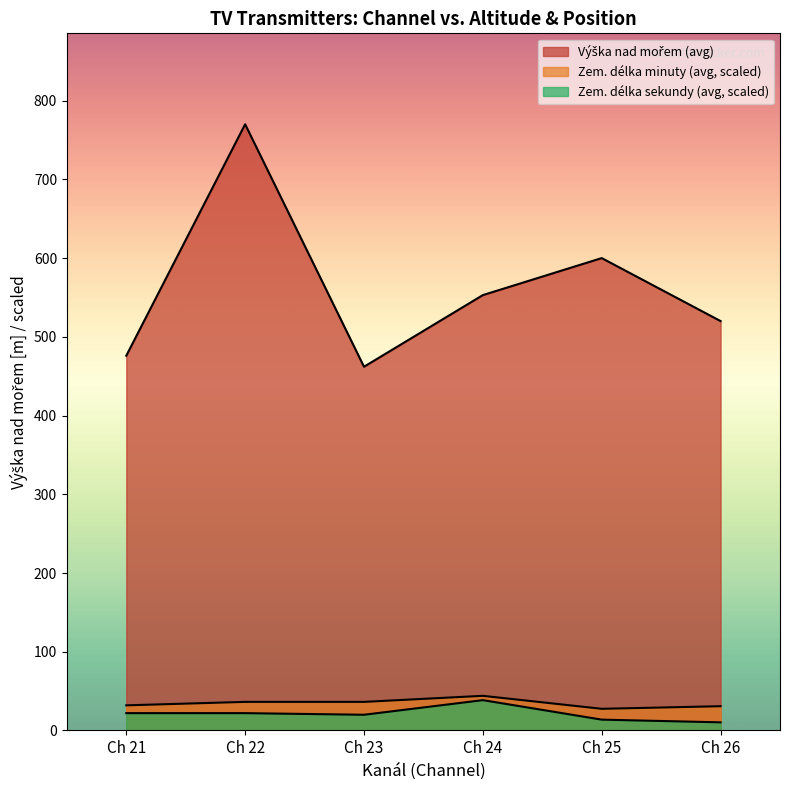

How many lines are shown in the chart?

3